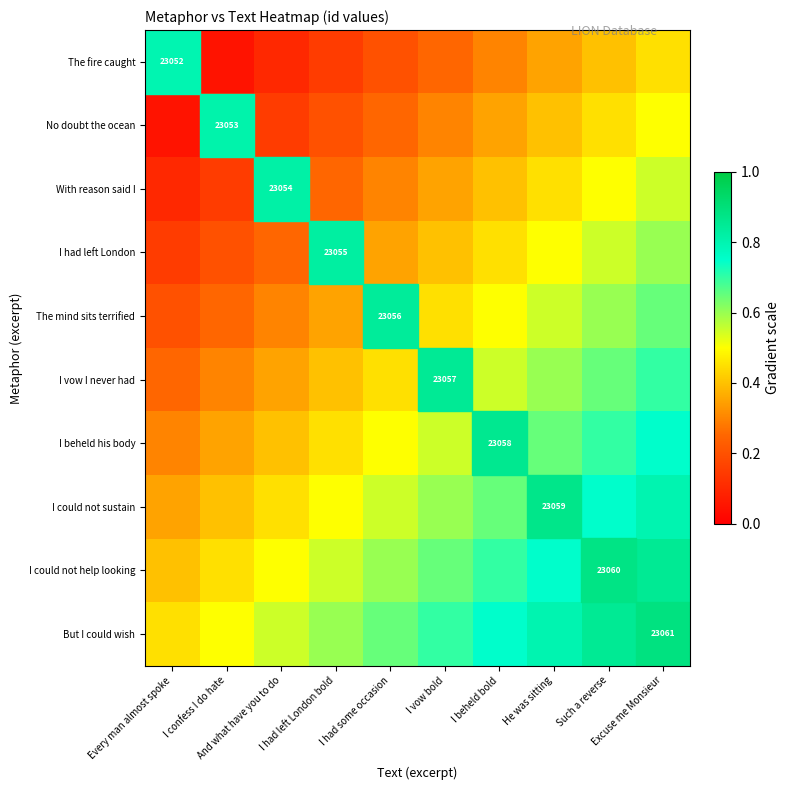

Is it true that The fire caught equals 0.1 at I confess I do hate?

True